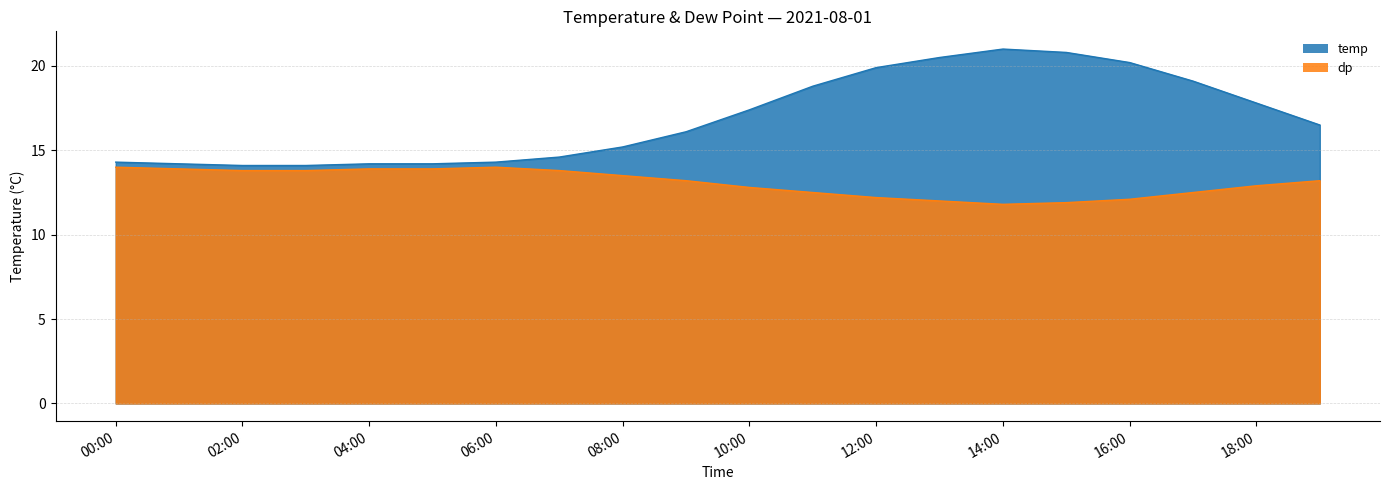

True or false: temp and dp intersect in this chart.

False